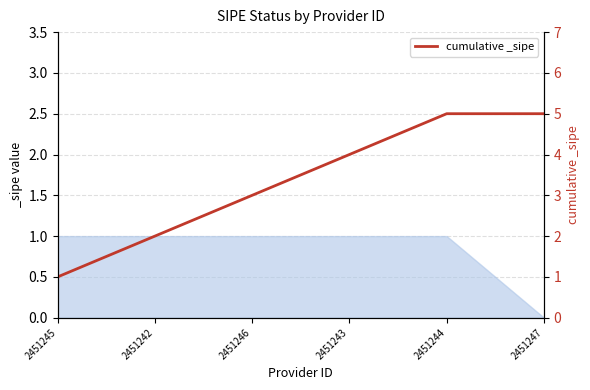

What is the average value?

3